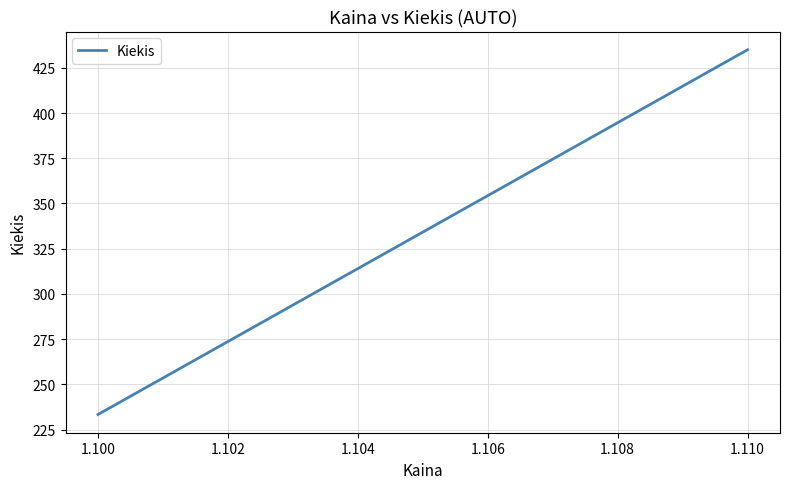

What is the difference between the maximum and minimum values?

201.7